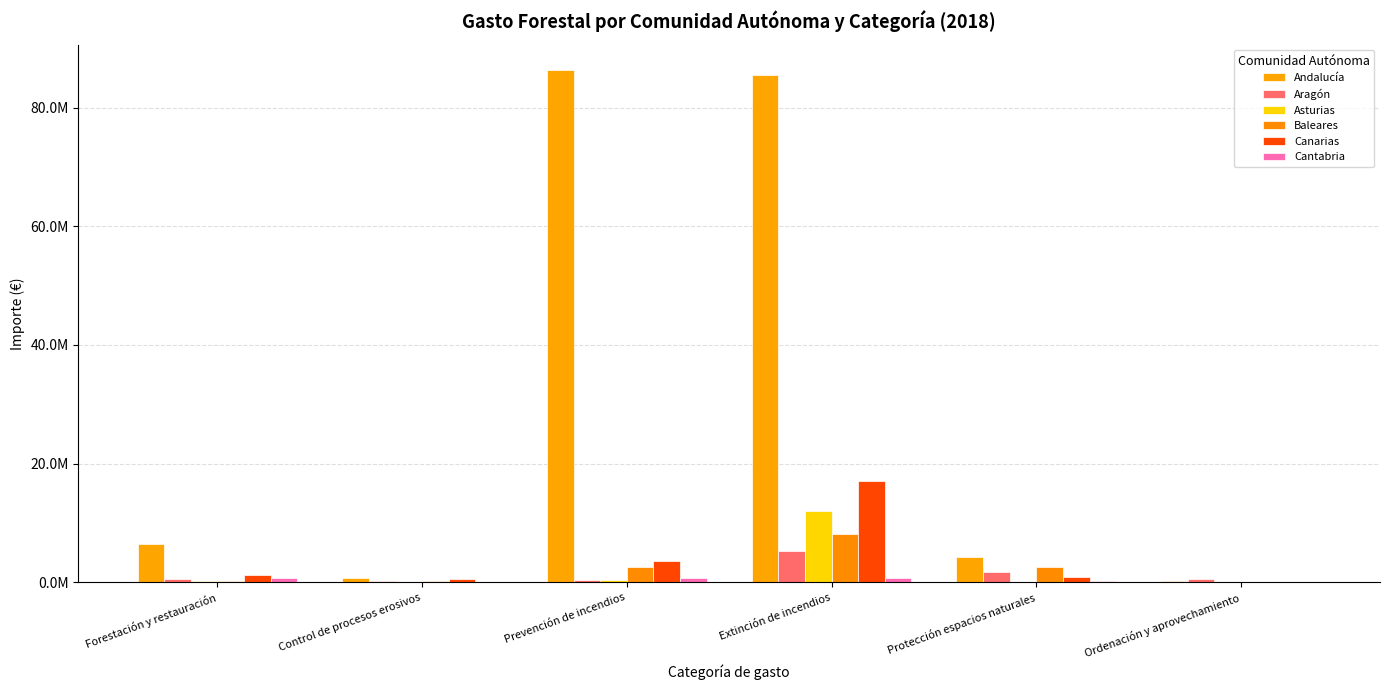

Which category has the highest value in the Baleares series?

Extinción de incendios